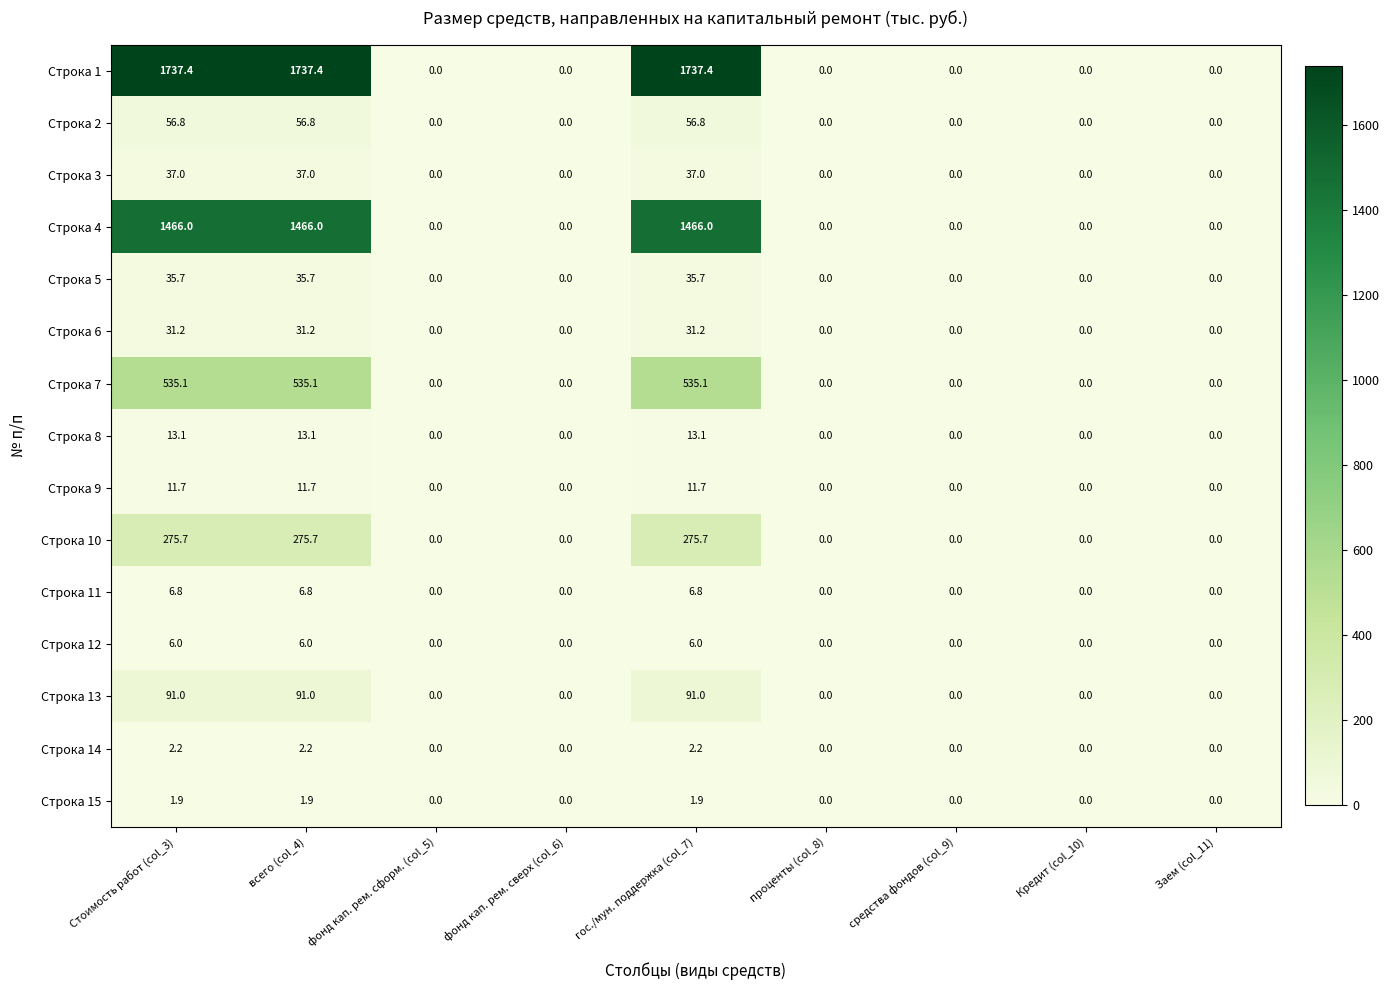

Is the value of Строка 14 at гос./мун. поддержка (col_7) greater than the value of Строка 13 at гос./мун. поддержка (col_7)?

No